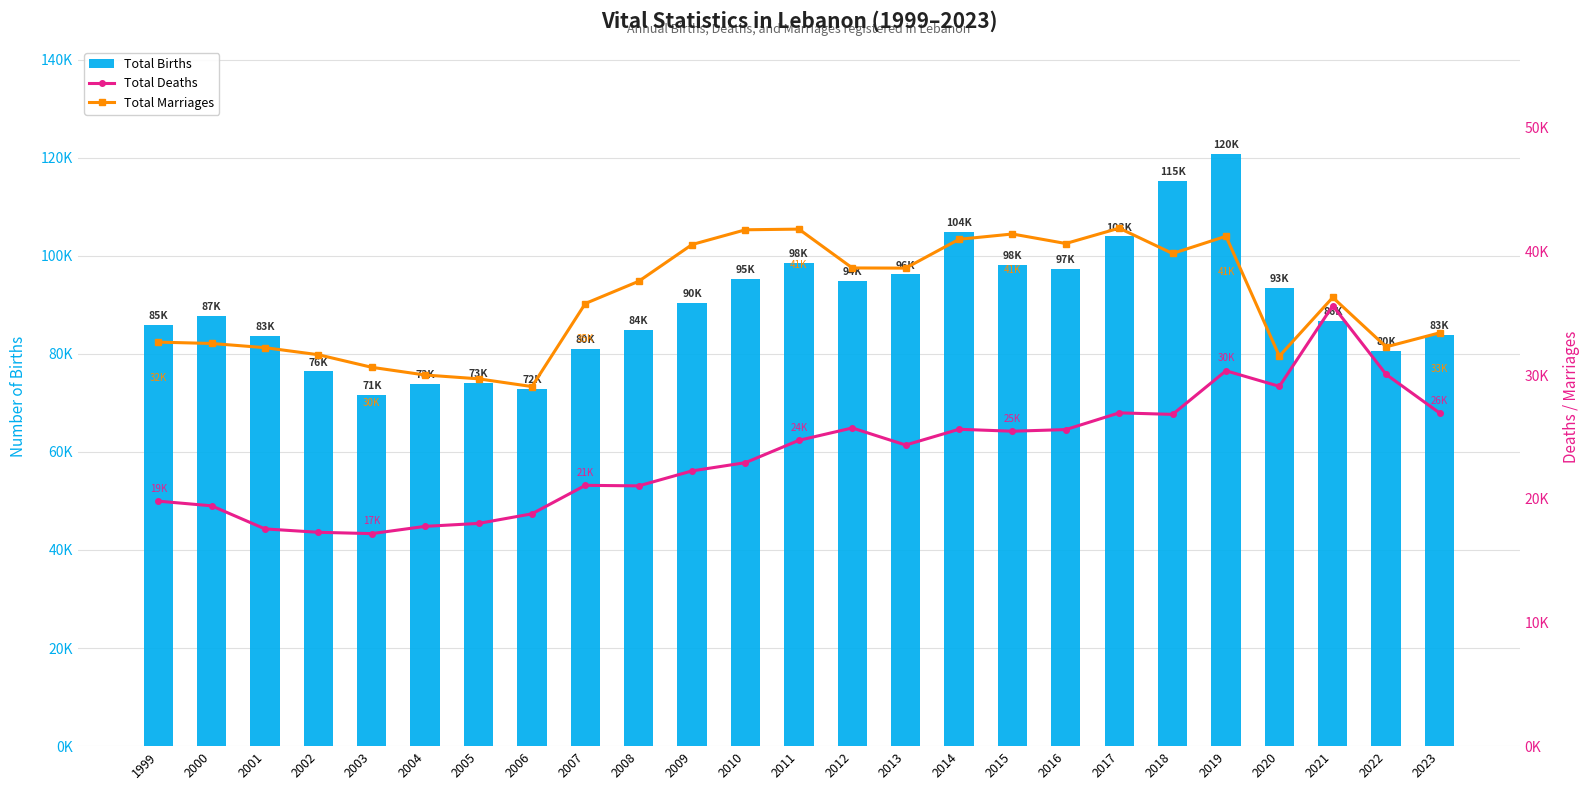

Which series has the largest range (max minus min)?

Total Births